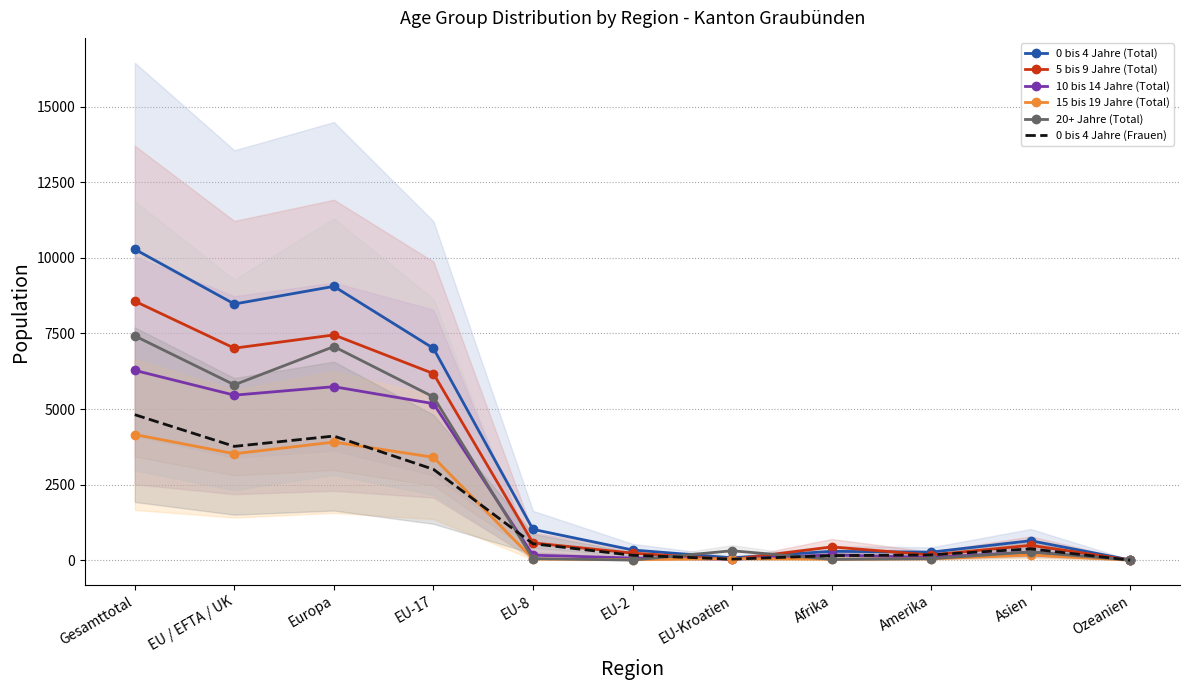

The 0 bis 4 Jahre (Total) series shows 986 at Asien. True or false?

False